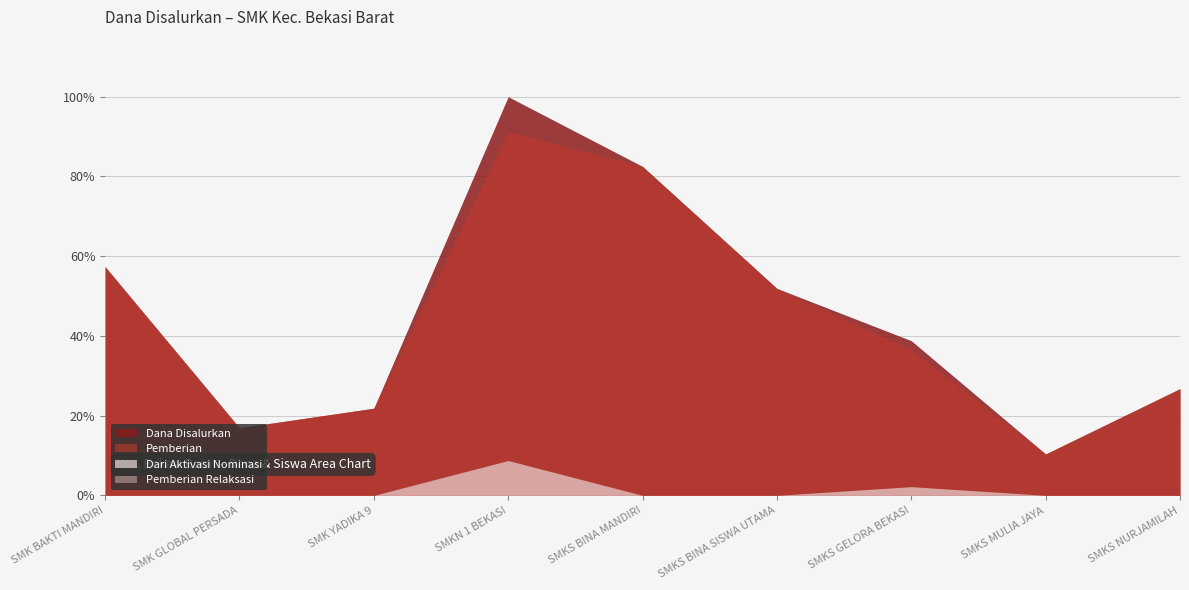

True or false: Dana Disalurkan and Pemberian Relaksasi cross at least once.

False